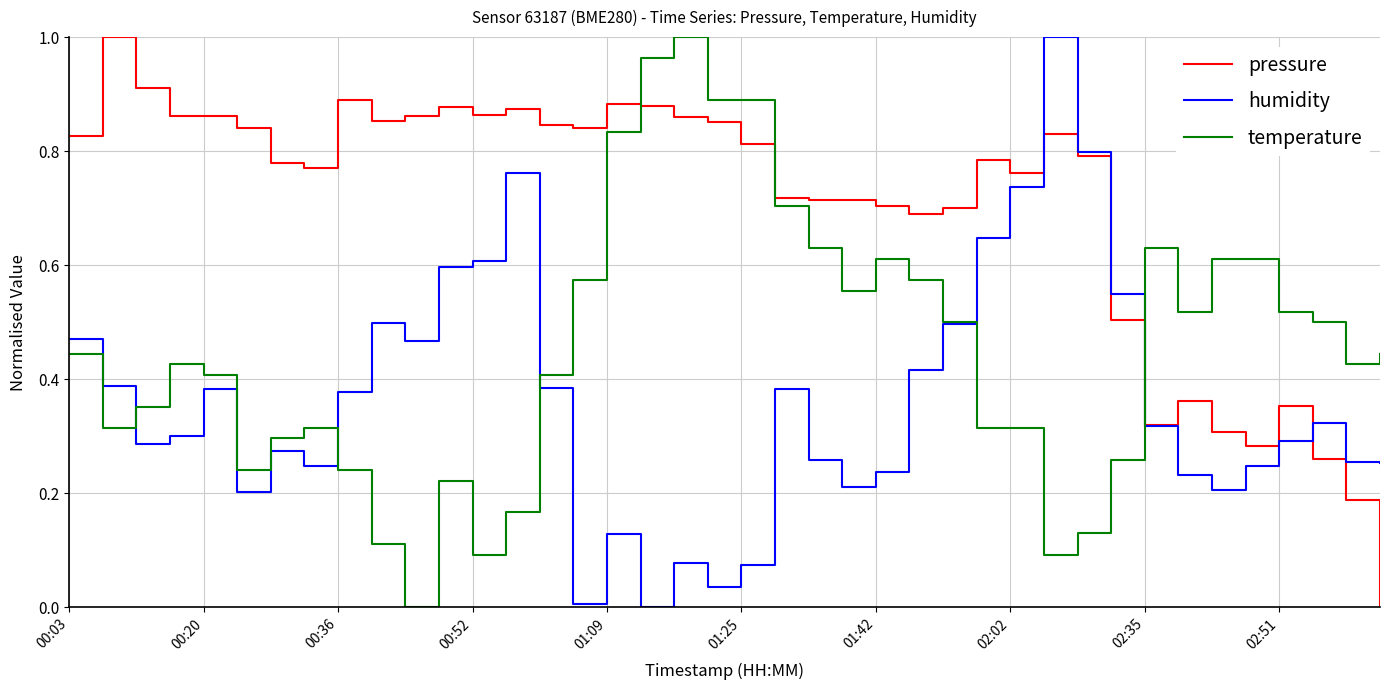

Does the chart display data point markers on the line(s)?

No